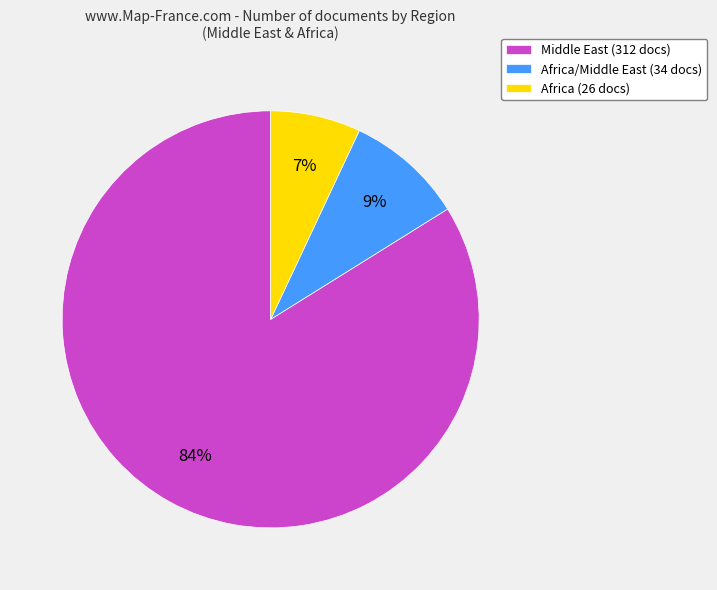

What is the ratio of the value at Africa/Middle East (34 docs) to the value at Africa (26 docs)?

1.3